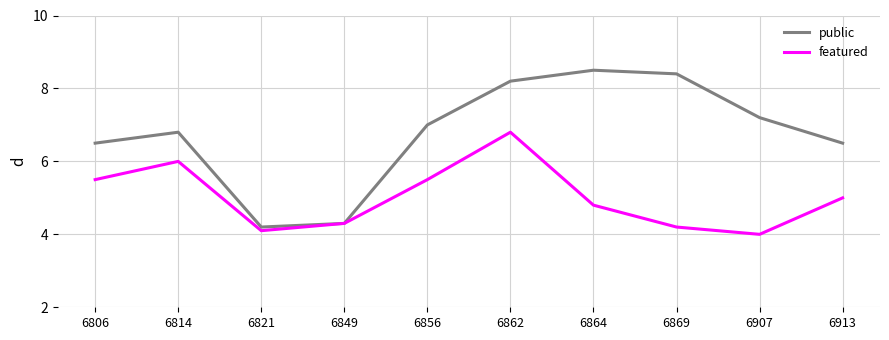

How many lines are shown in the chart?

2